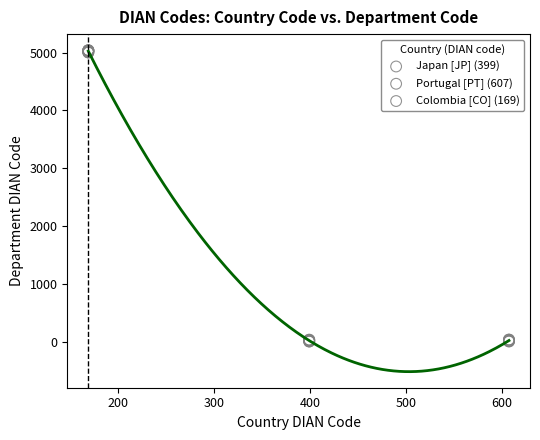

Which series has the widest spread of Y values?

Colombia [CO] (169)